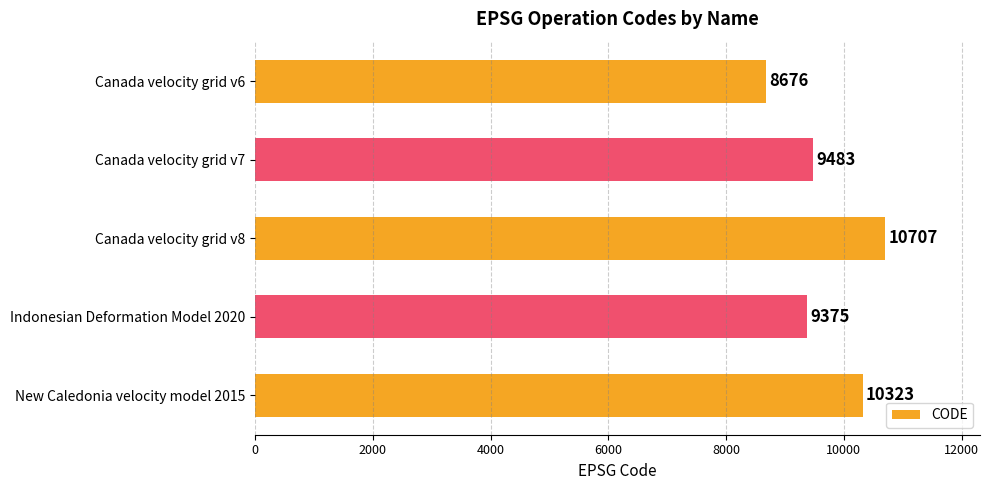

The value at New Caledonia velocity model 2015 is 10323. True or false?

True